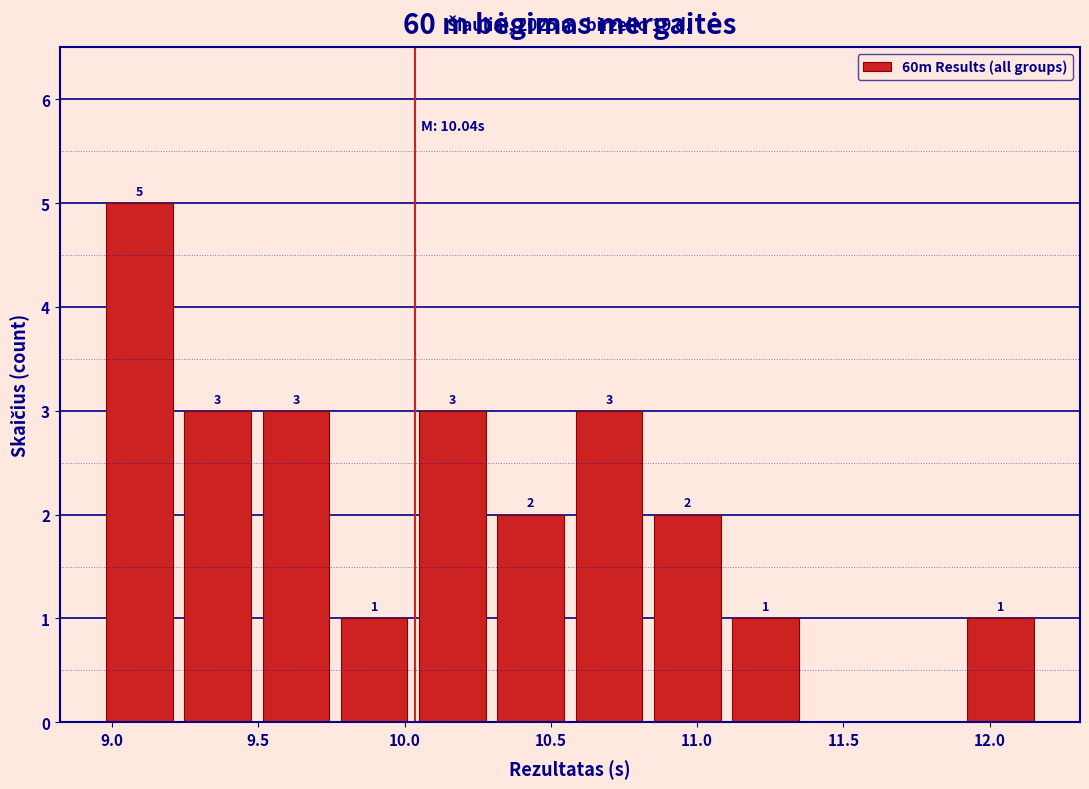

Which range on the x-axis has the tallest bar?

8.95 to 9.25